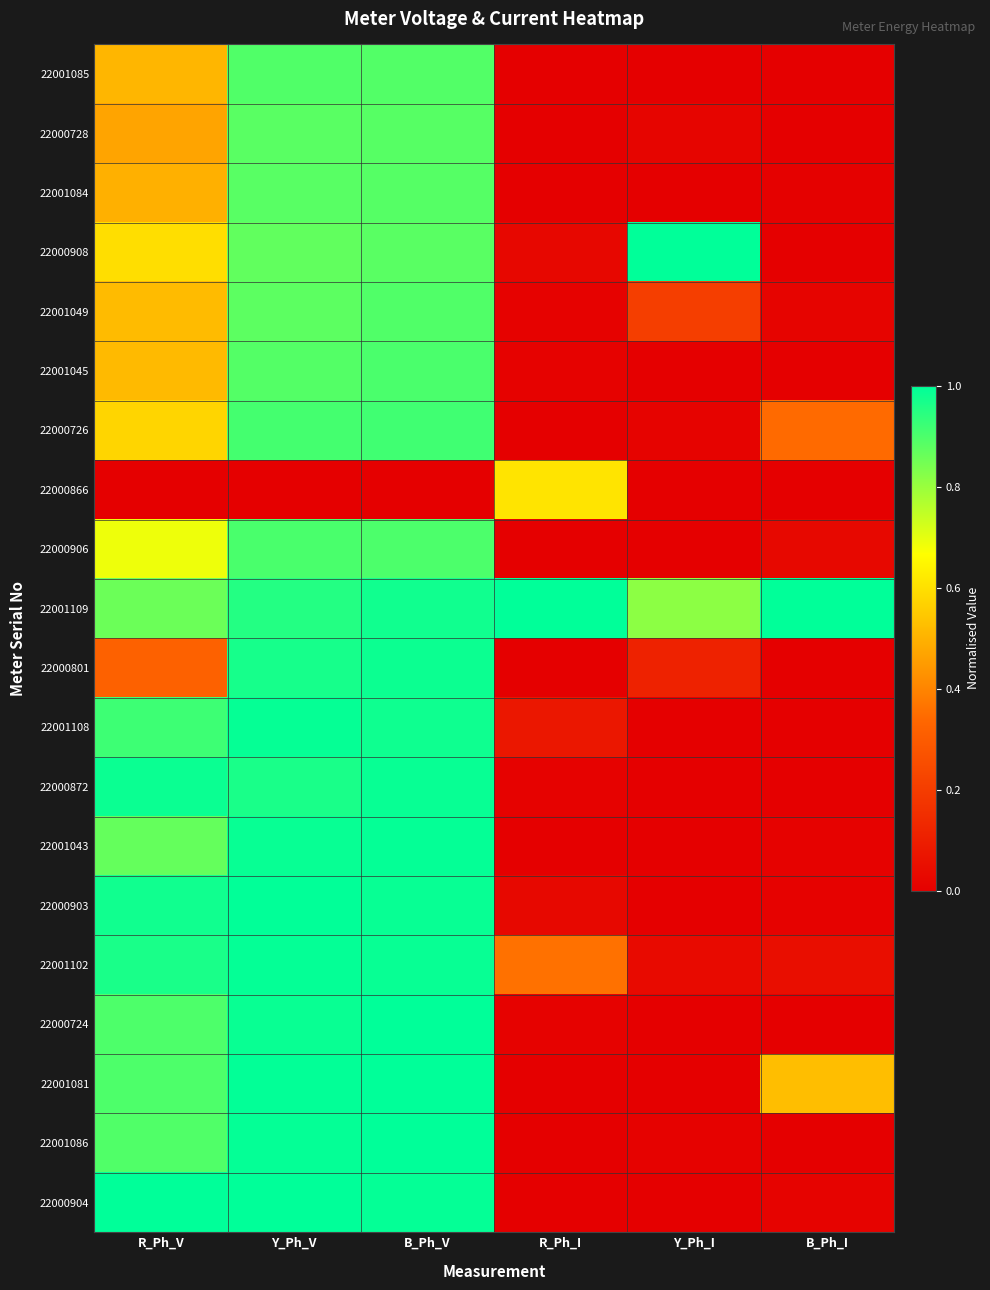

Rank the series by their maximum value, from highest to lowest.

22000908, 22001109, 22001086, 22000904, 22001081, 22000724, 22000903, 22001043, 22001102, 22001108, 22000872, 22000801, 22000726, 22000906, 22001045, 22001049, 22001085, 22001084, 22000728, 22000866